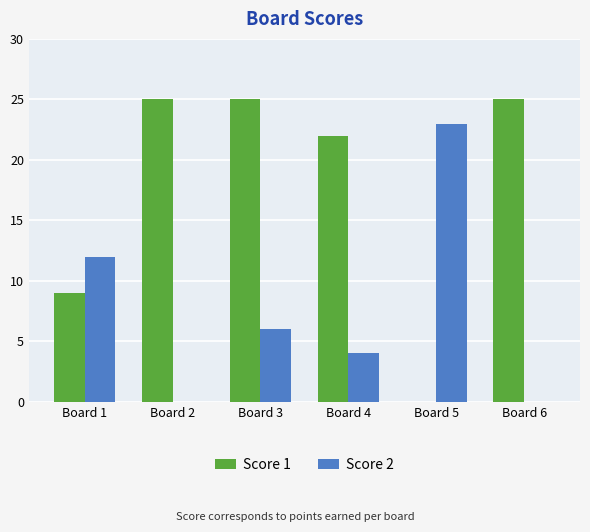

What is the spread (max minus min) of values at Board 2?

25